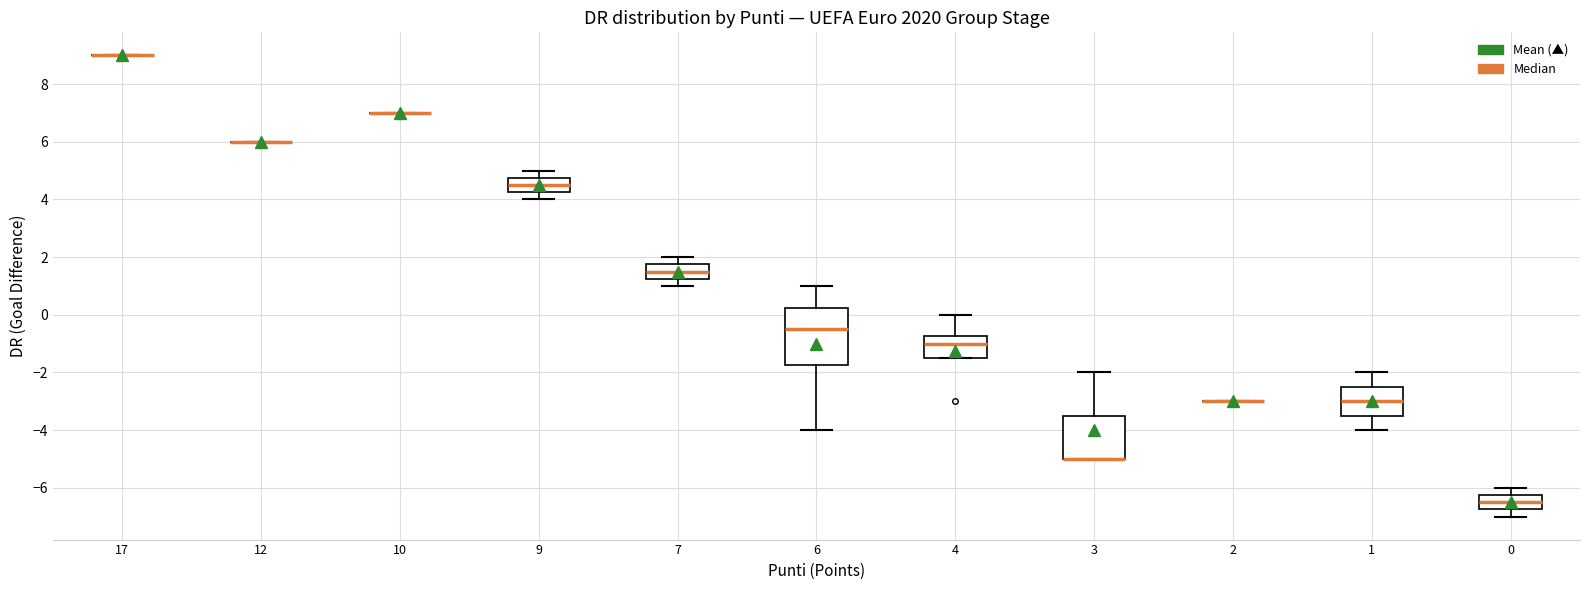

Comparing the boxes themselves (not the whiskers), which one is the tallest?

6